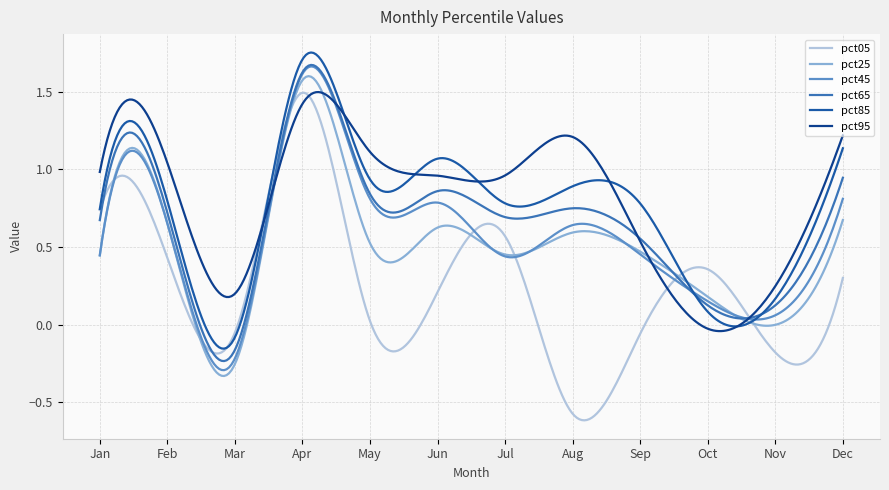

Does the chart display data point markers on the line(s)?

No